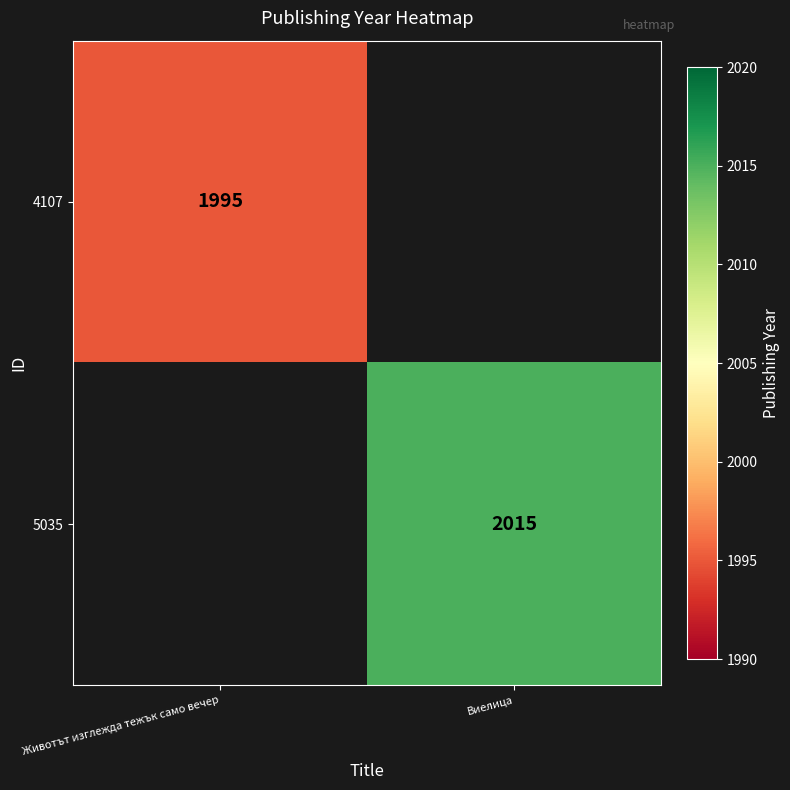

True or false: 5035 has a value of 2788 at Виелица.

False